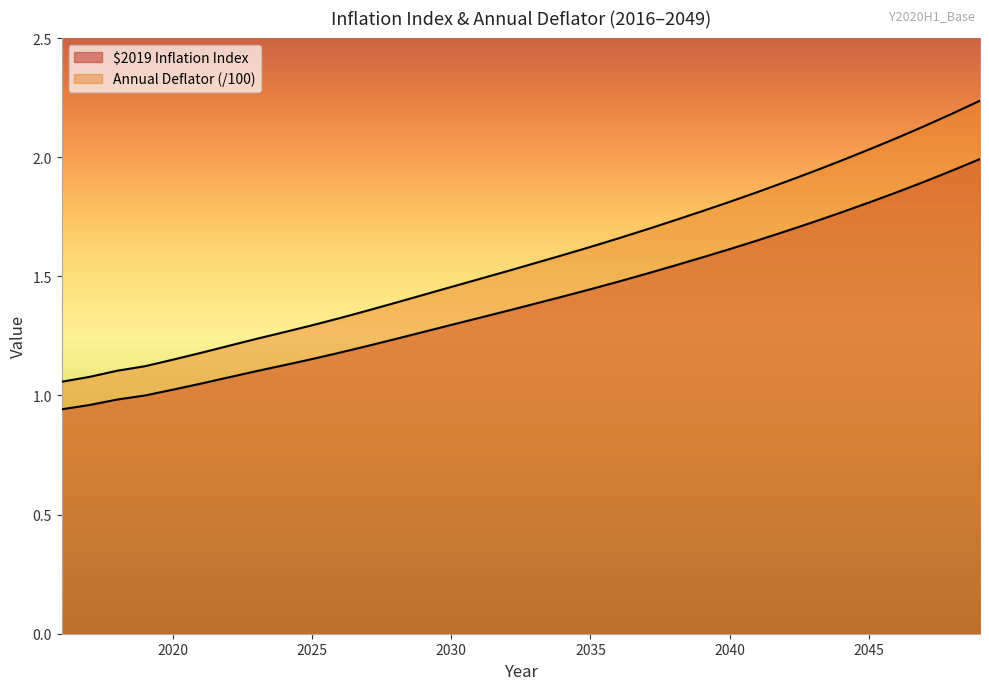

Does the chart display data point markers on the line(s)?

No